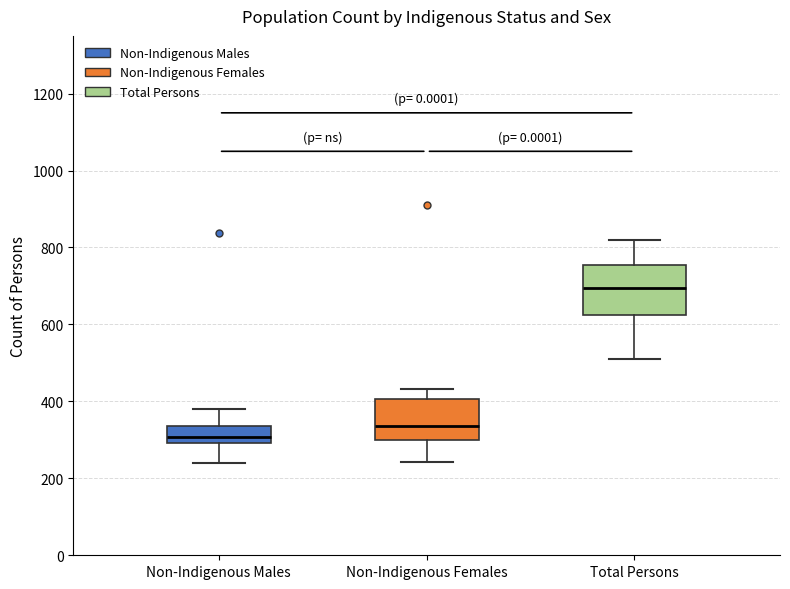

Where does the lower whisker of the box for Non-Indigenous Females end on the y-axis? The values are not printed on the chart, so give them approximately, as read against the axis.

240